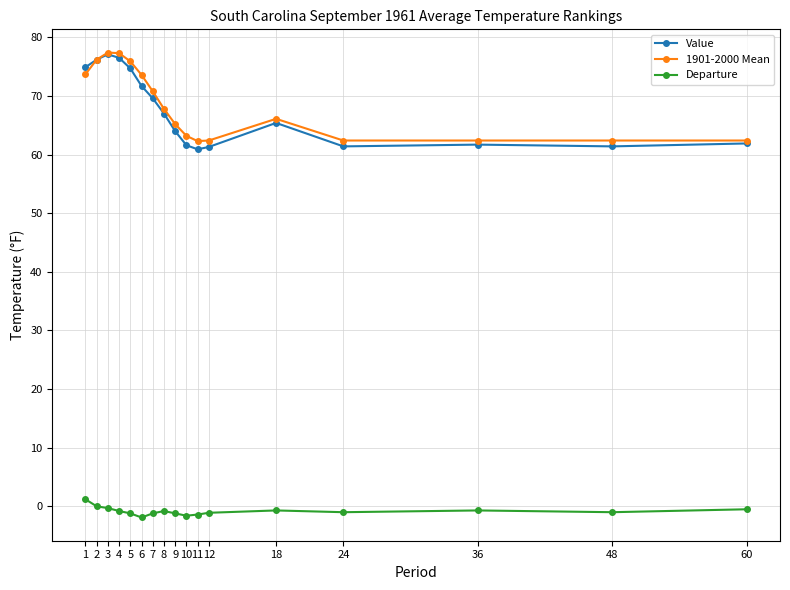

The 1901-2000 Mean series shows 62.4 at 24. True or false?

True